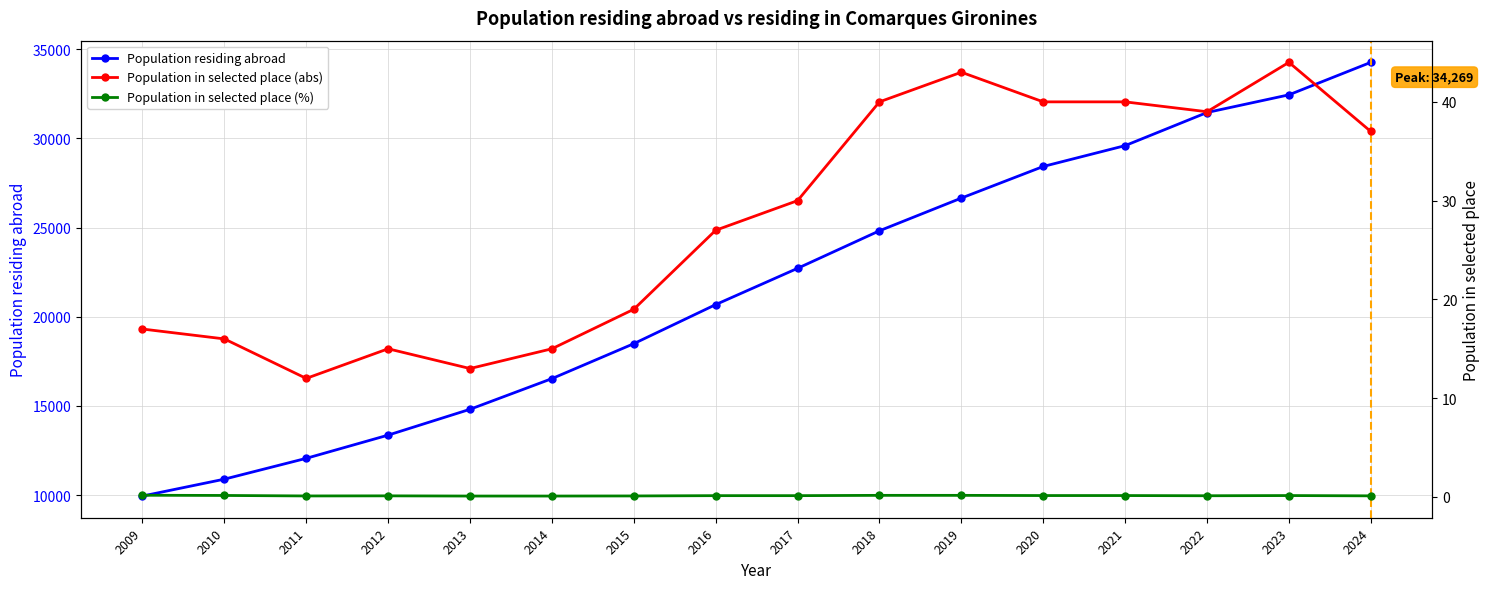

Which category has the highest value in the Population residing abroad series?

2024